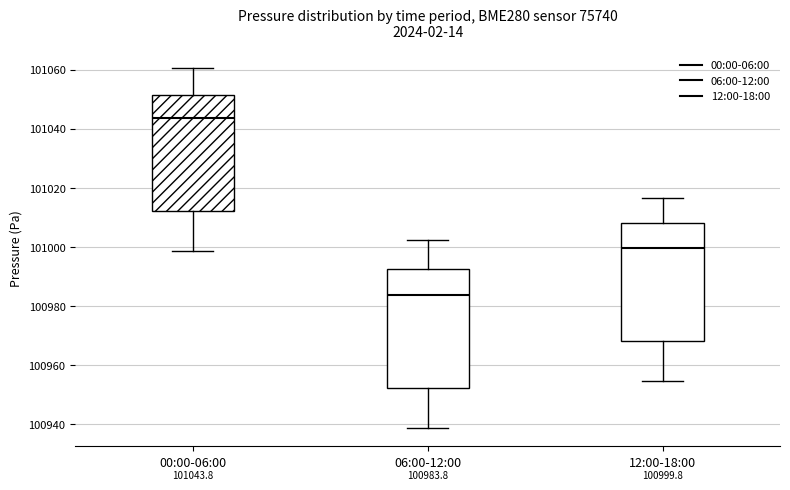

Which box has the lowest median line?

06:00-12:00